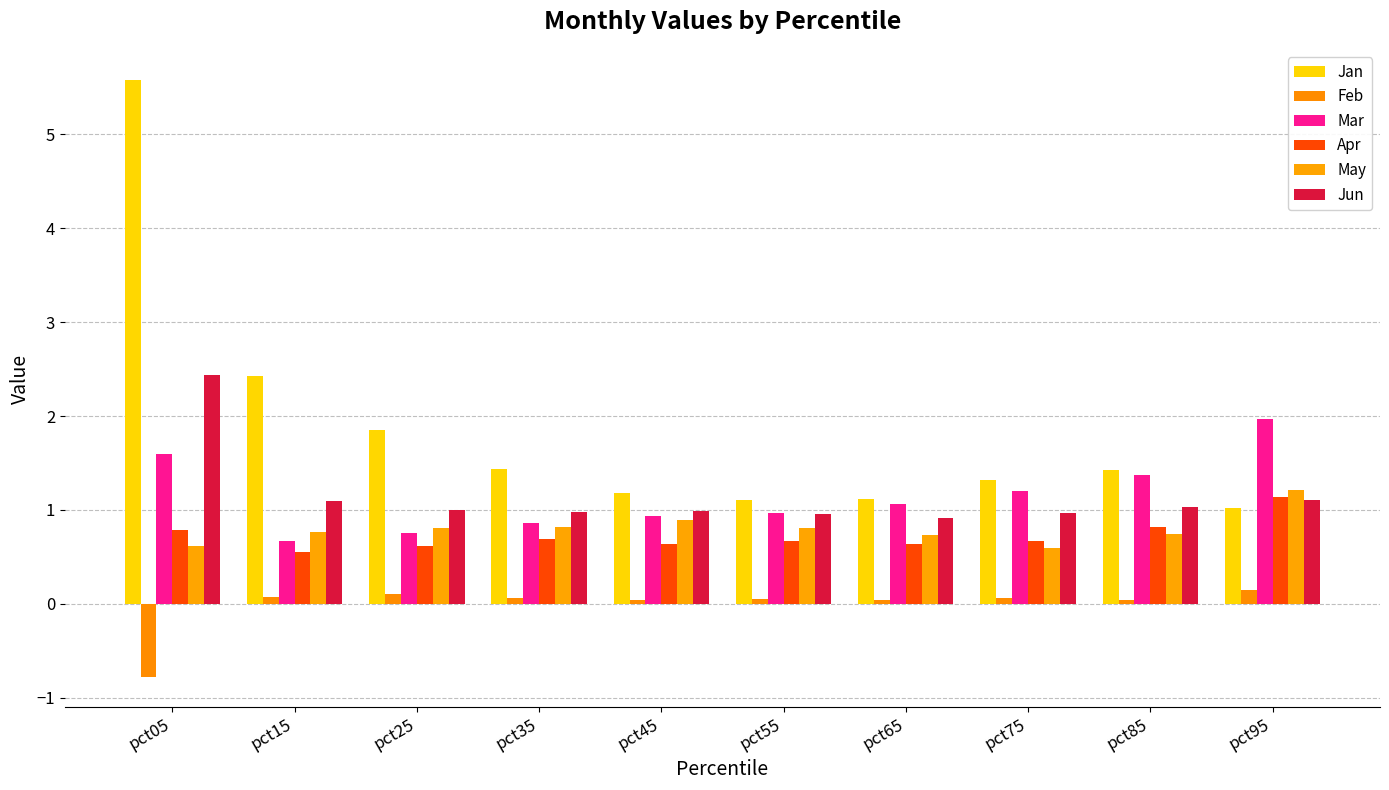

At how many categories does at least one series exceed 0?

10